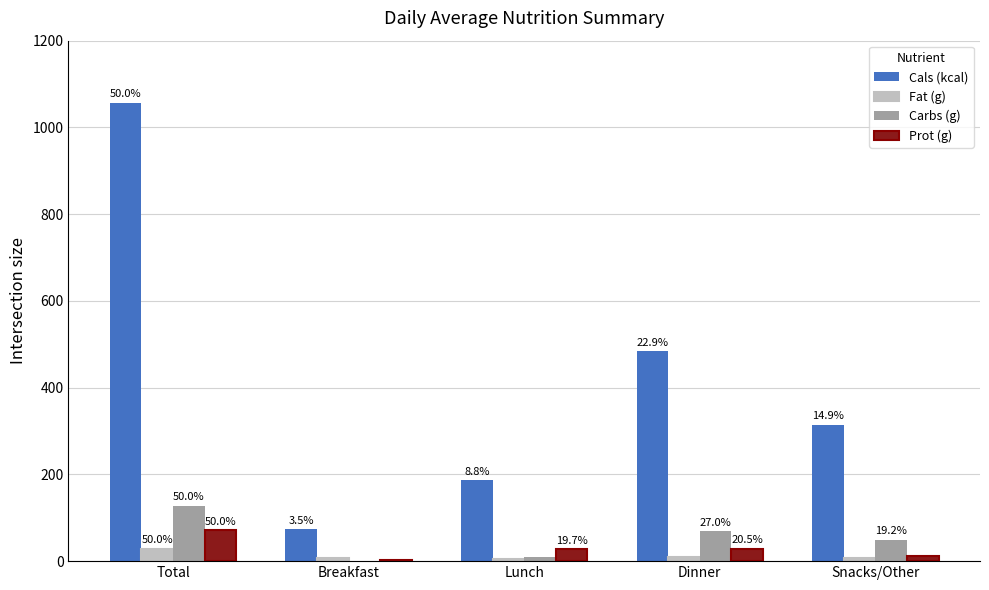

How many groups of bars are there?

5